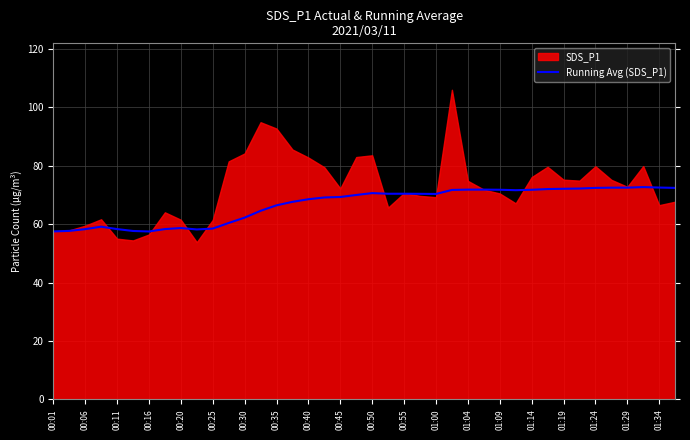

The Running Avg (SDS_P1) series shows 68.5 at 00:40. True or false?

True